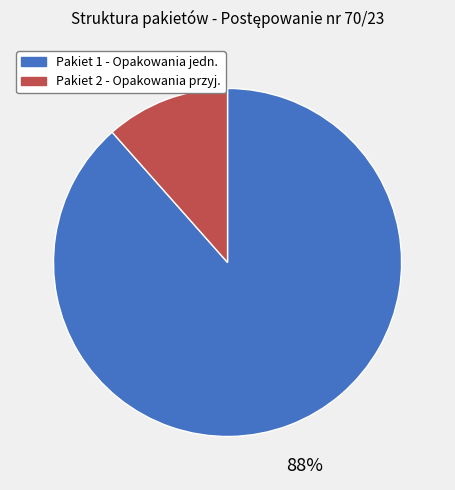

Does any single category account for the majority?

Yes